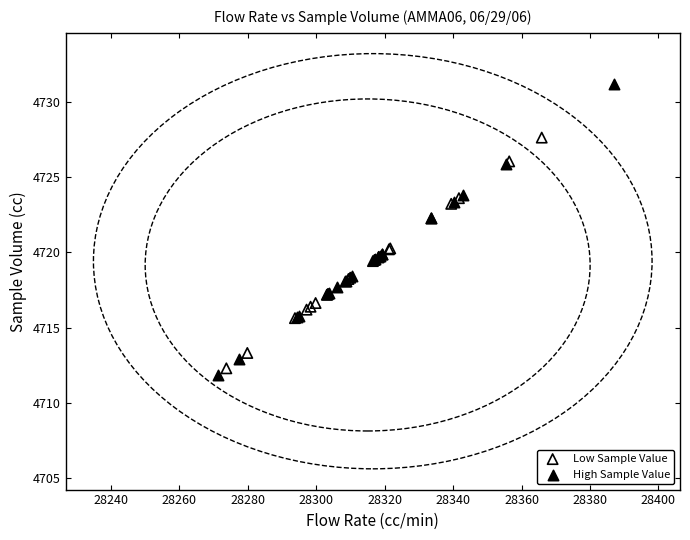

Which series contains the highest Y value?

High Sample Value